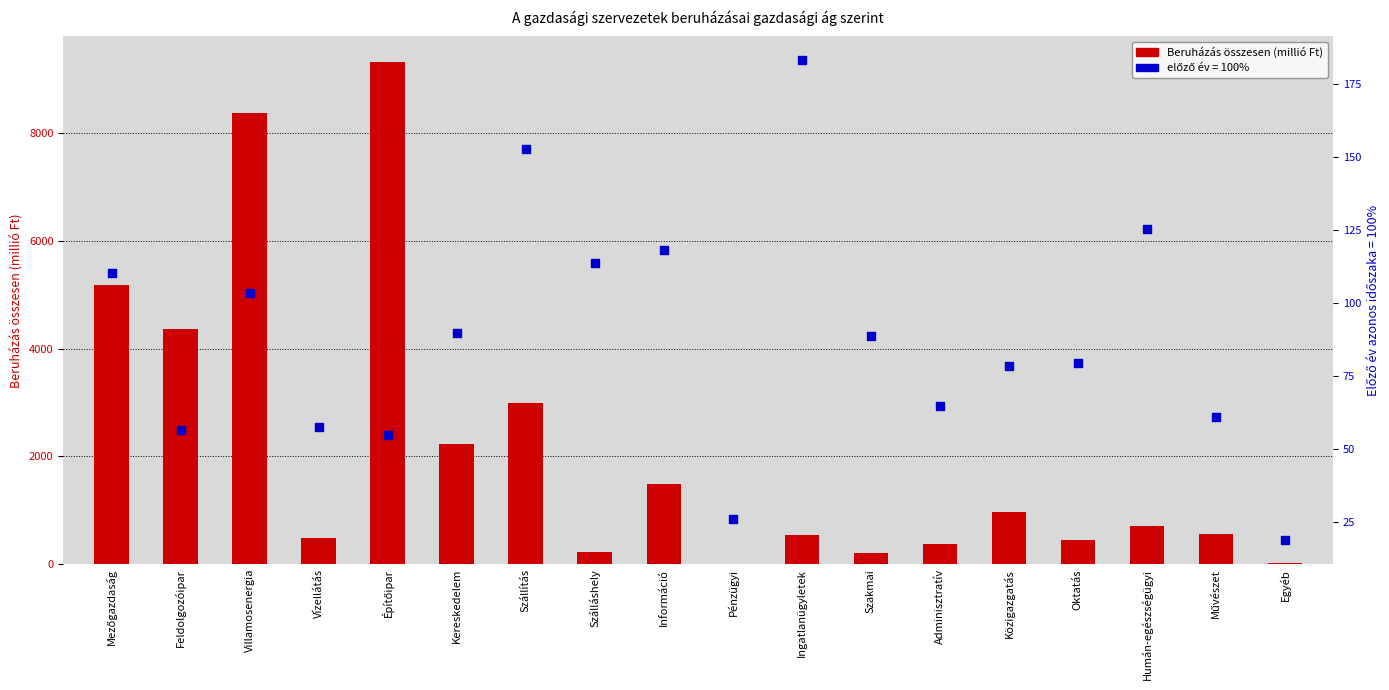

What is the change in value from Vízellátás to Szállítás?

+2520.7